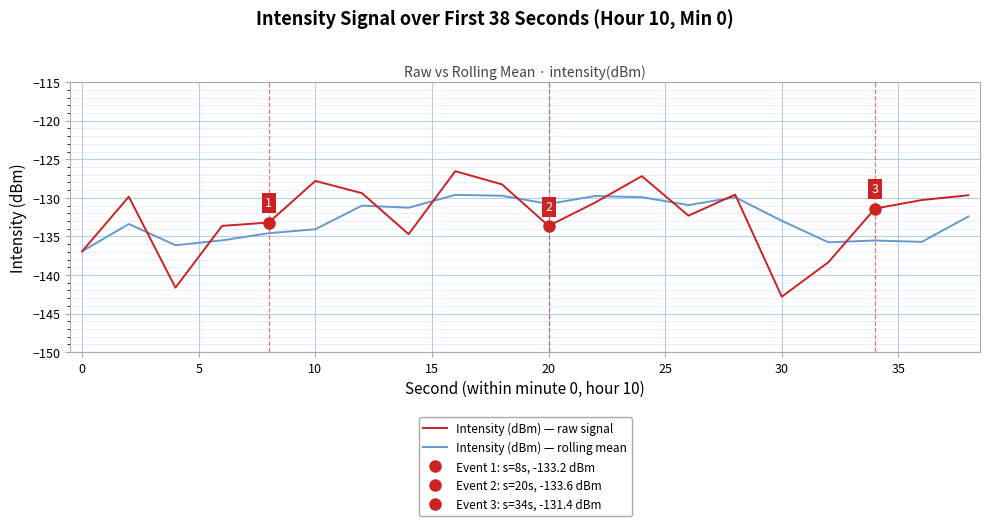

Which series has the largest total across all categories?

Intensity (dBm) — raw signal